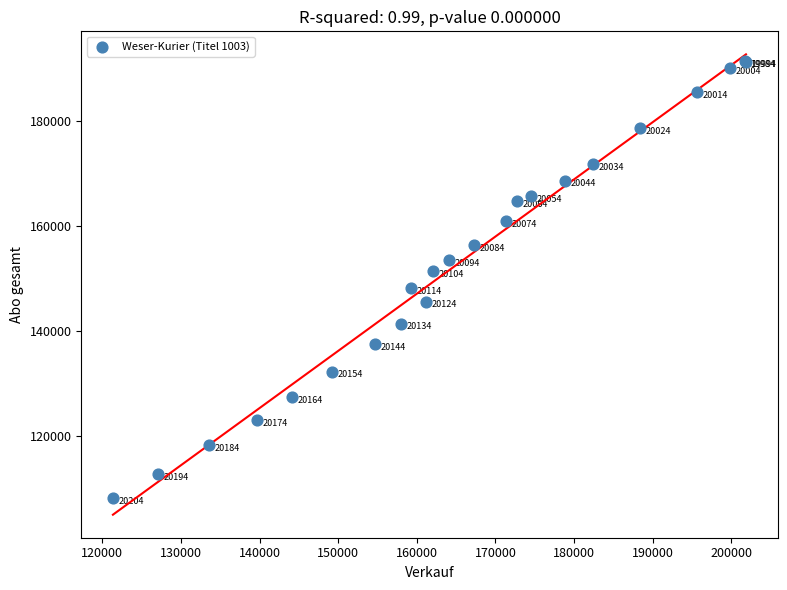

What Y value in the scatter plot is closest to 149729?

148169